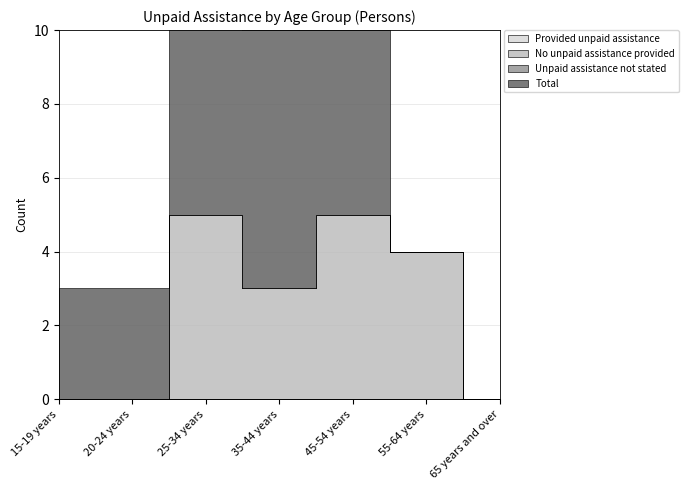

Is the value of Total at 35-44 years greater than the value of Provided unpaid assistance at 15-19 years?

Yes